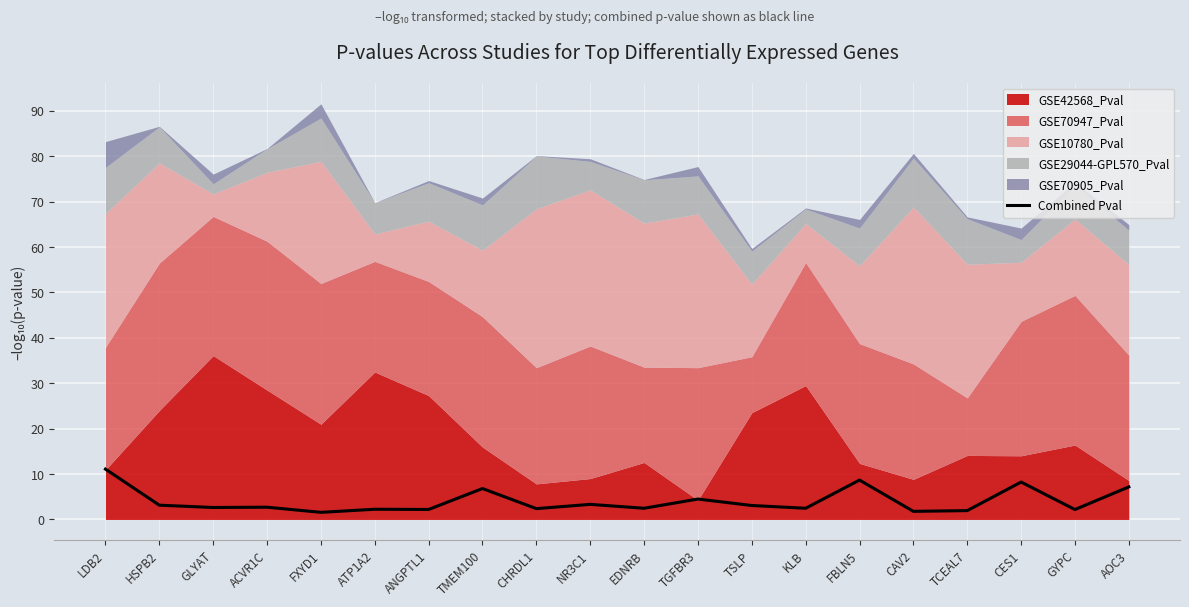

How many interior local peaks (higher than both neighbors) does the data have?

7